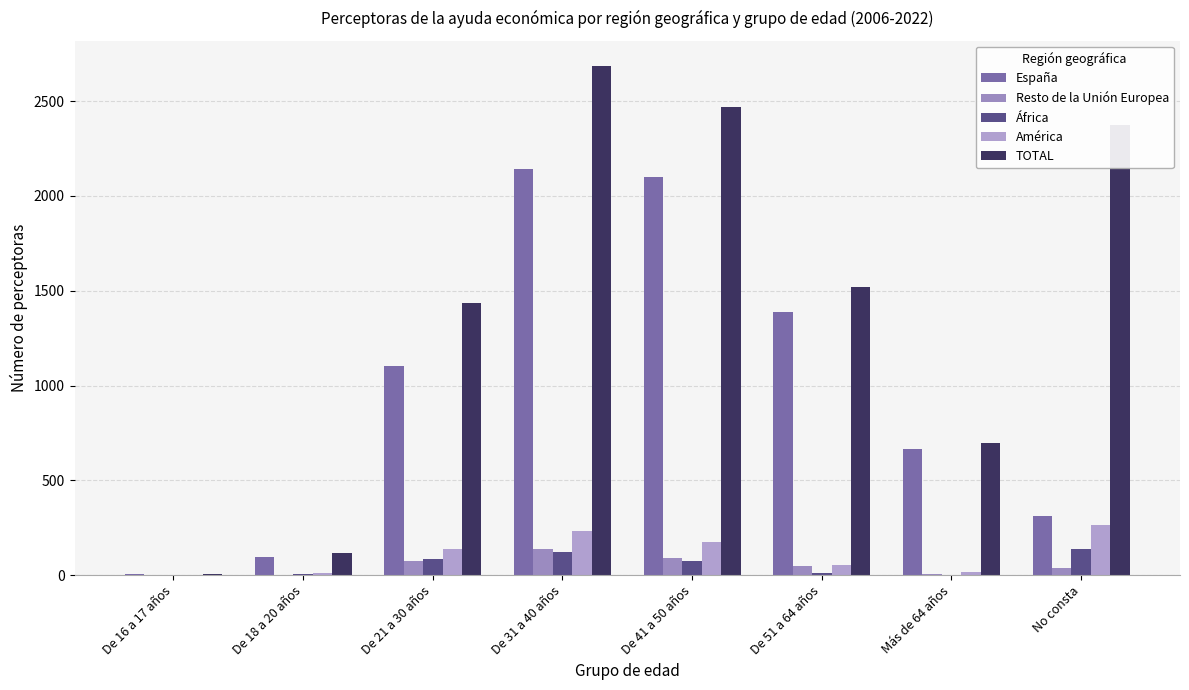

What is the highest value of the Resto de la Unión Europea series?

136